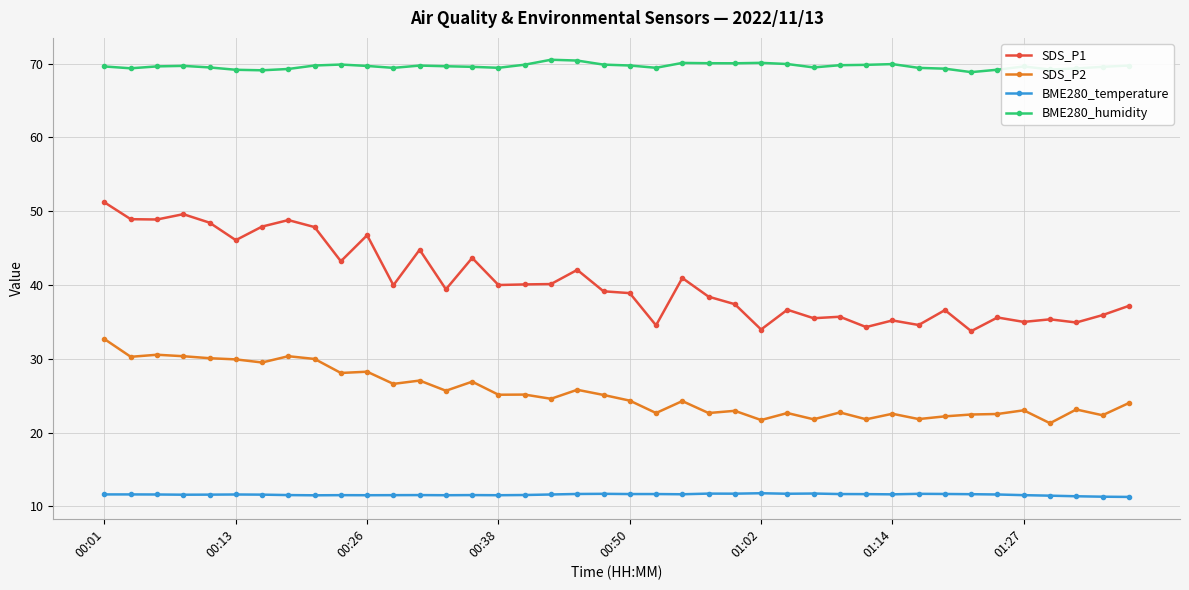

Which series has the widest spread of values?

SDS_P1